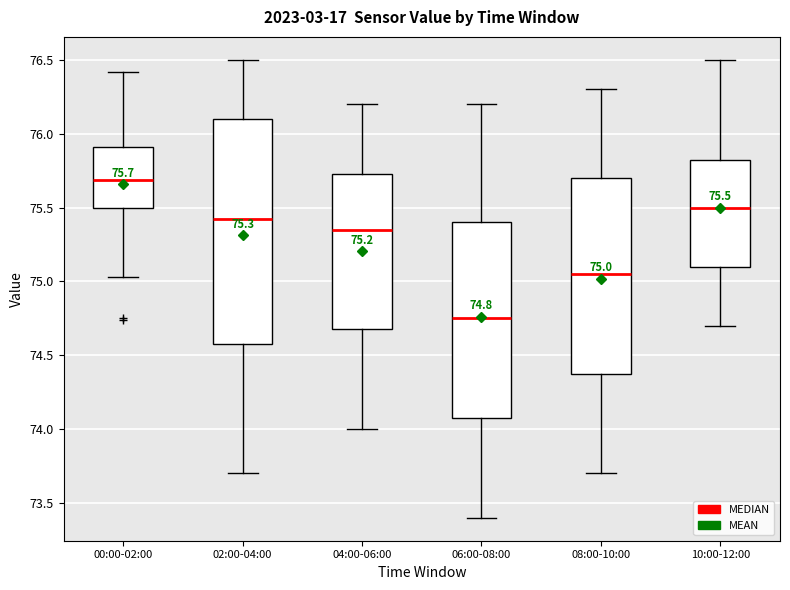

Which box has the highest median line?

00:00-02:00